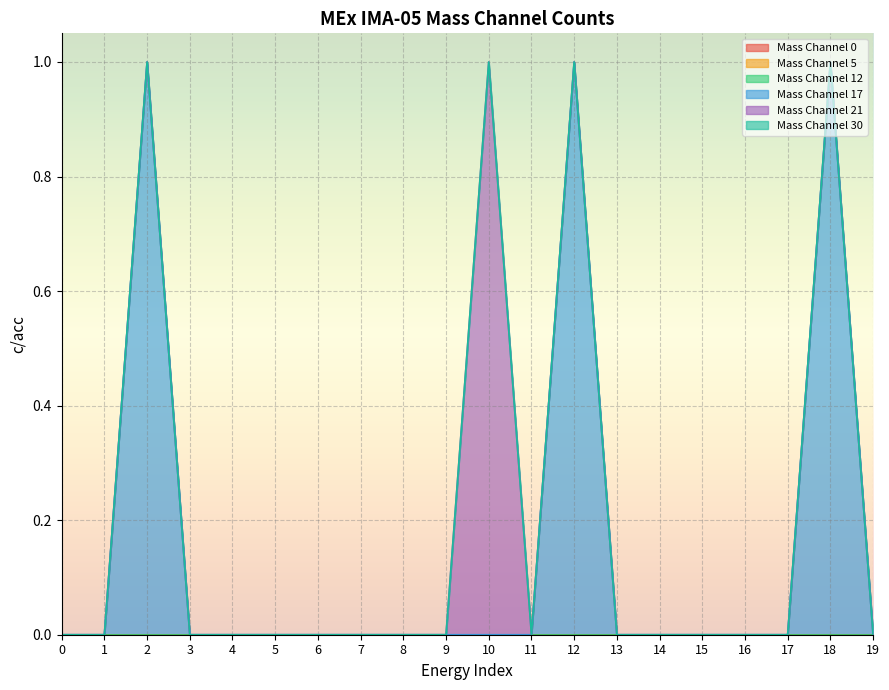

The Mass Channel 21 series shows 1 at 7. True or false?

False